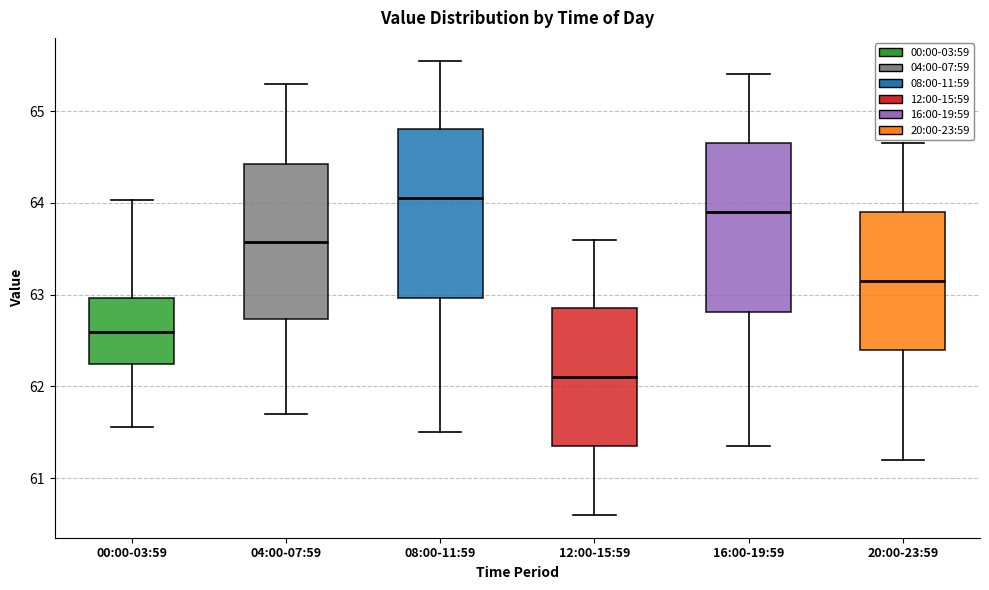

Where does the upper whisker of the box for 16:00-19:59 end on the y-axis? The values are not printed on the chart, so give them approximately, as read against the axis.

65.4